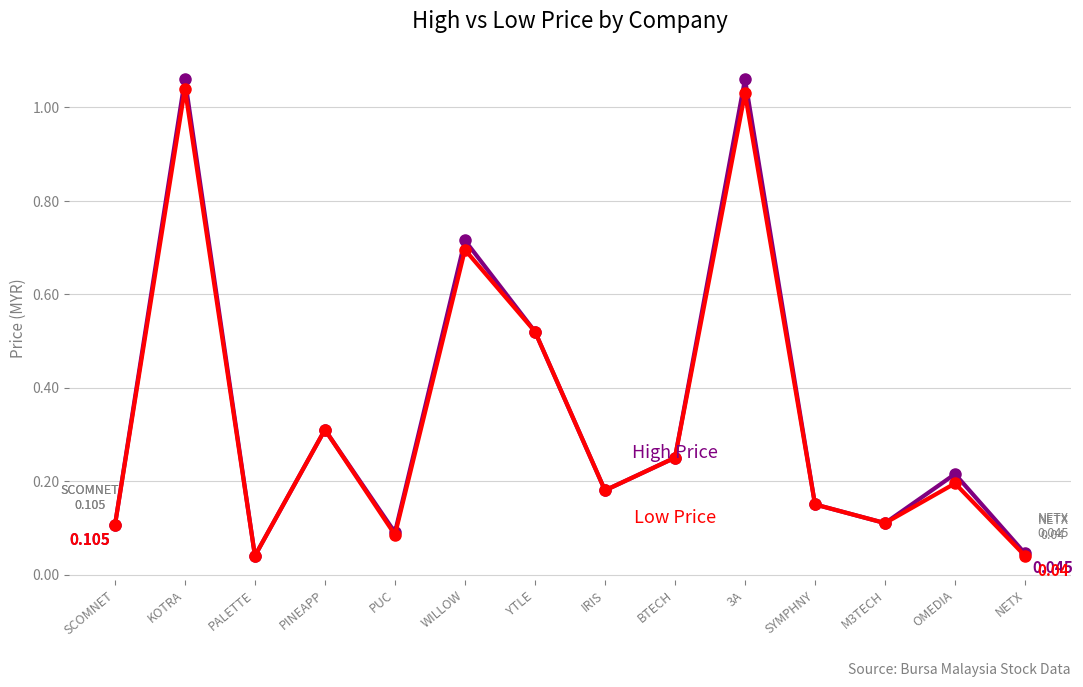

What is the label of the 7th point from the right?

IRIS